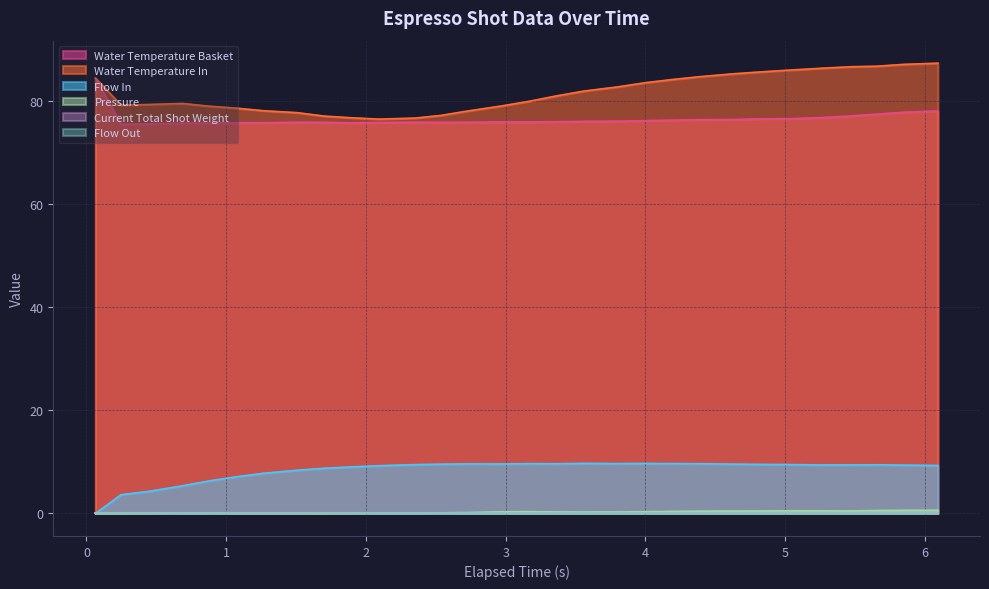

Which series has the largest total across all categories?

water_temperature_in